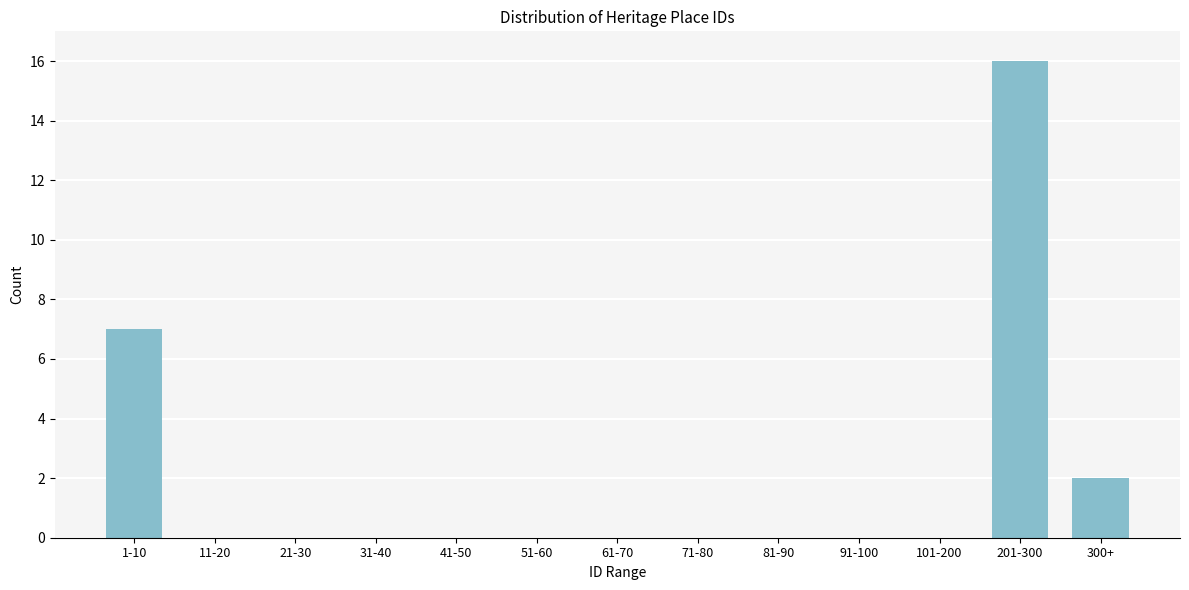

Reading left to right, transcribe all the data shown in this chart.

1-10=7	11-20=0	21-30=0	31-40=0	41-50=0	51-60=0	61-70=0	71-80=0	81-90=0	91-100=0	101-200=0	201-300=16	300+=2